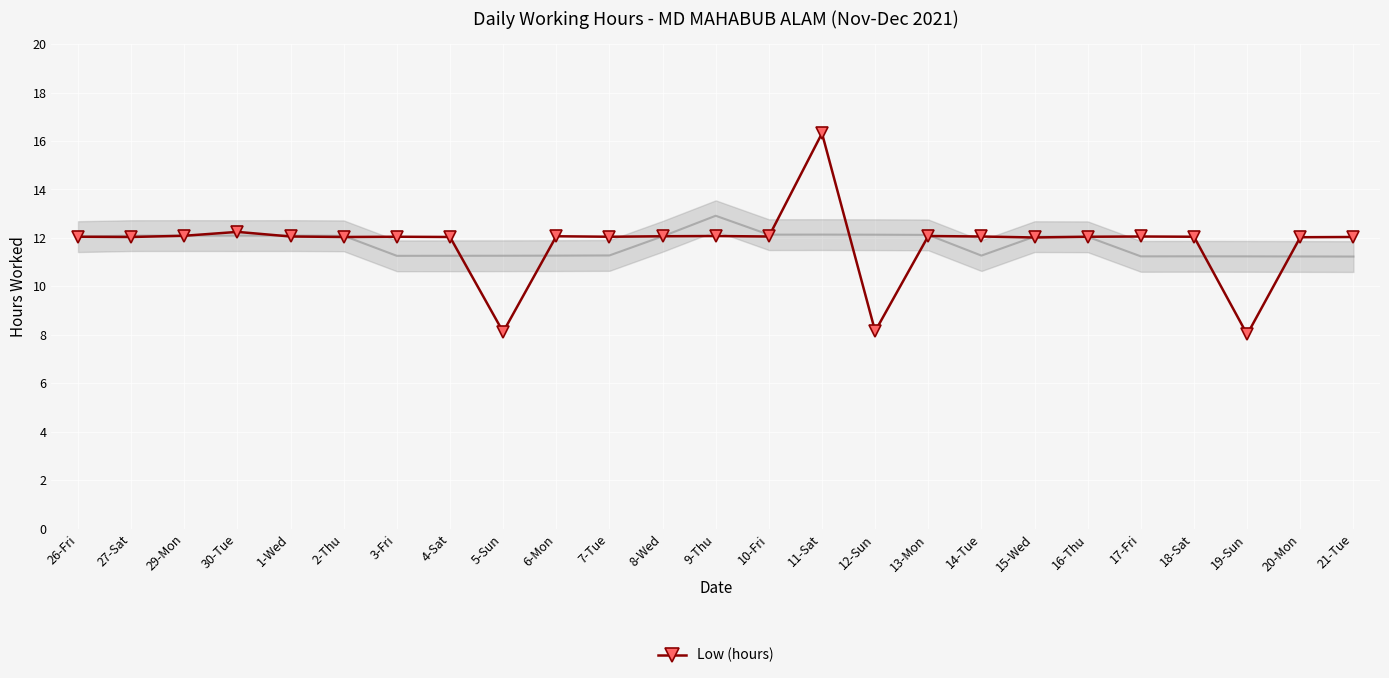

How many lines are shown in the chart?

1